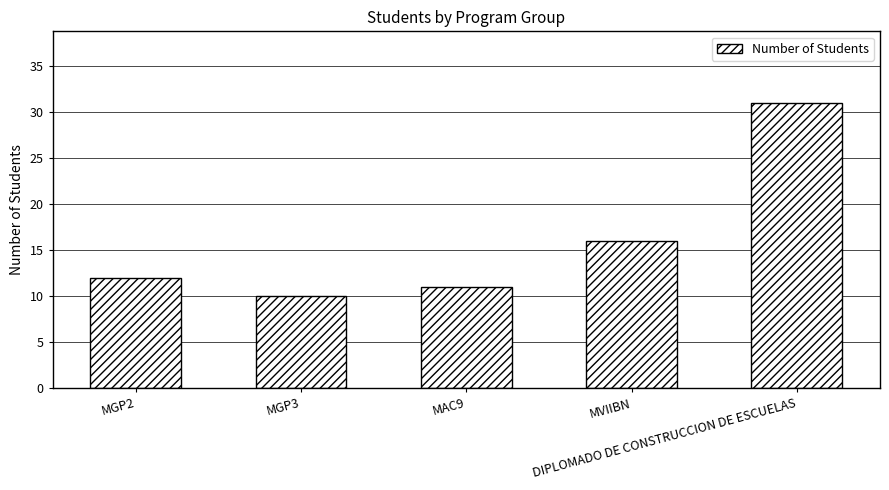

The chart shows a value of 5 at MGP2. True or false?

False